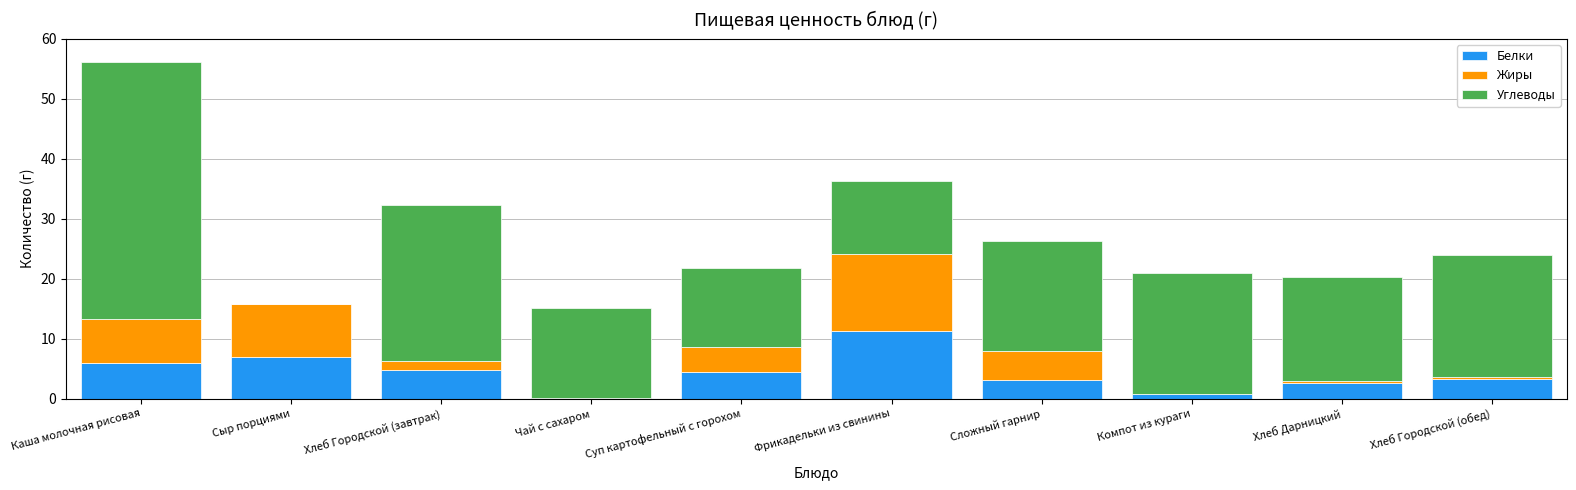

Read the Белки value at Сыр порциями.

7.0